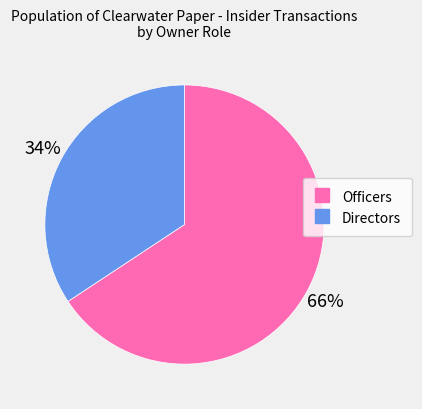

Does any single category account for the majority?

Yes